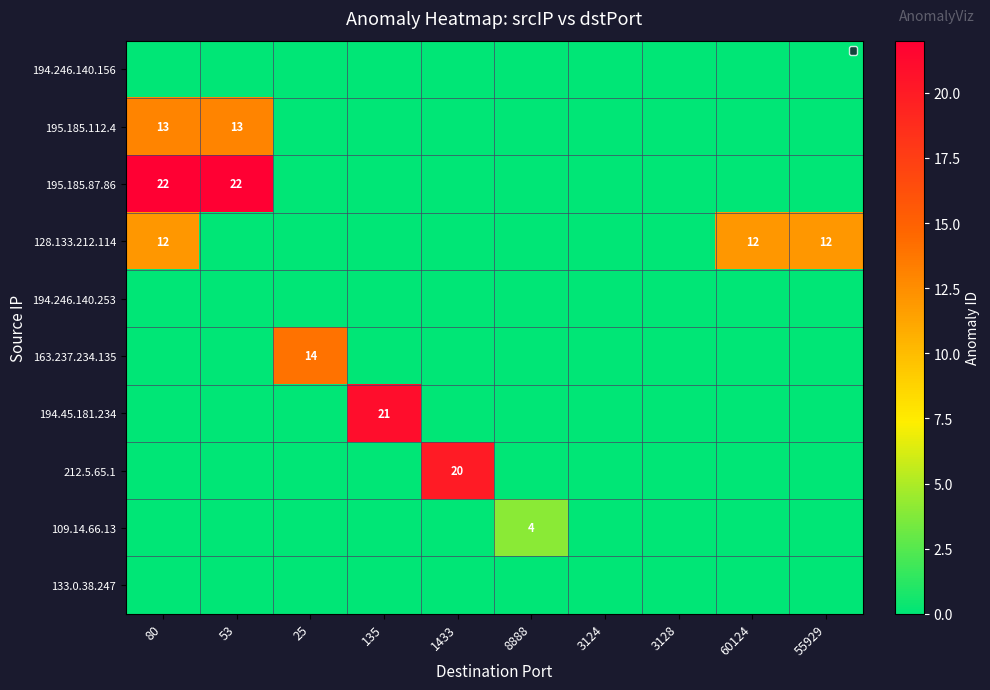

Between 53 and 135, which is larger?

135